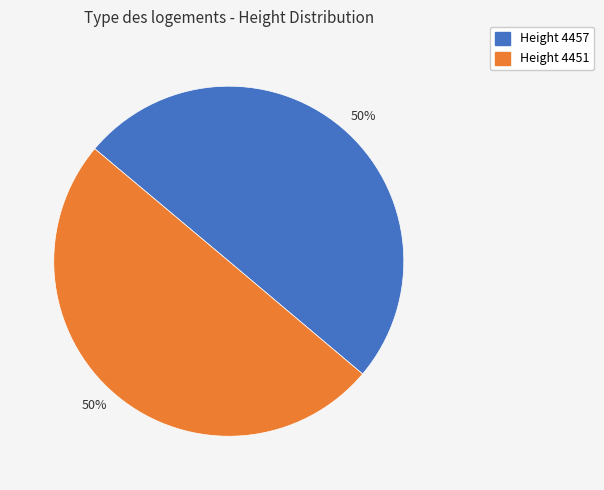

To the nearest percent, what is the average slice percentage?

50%